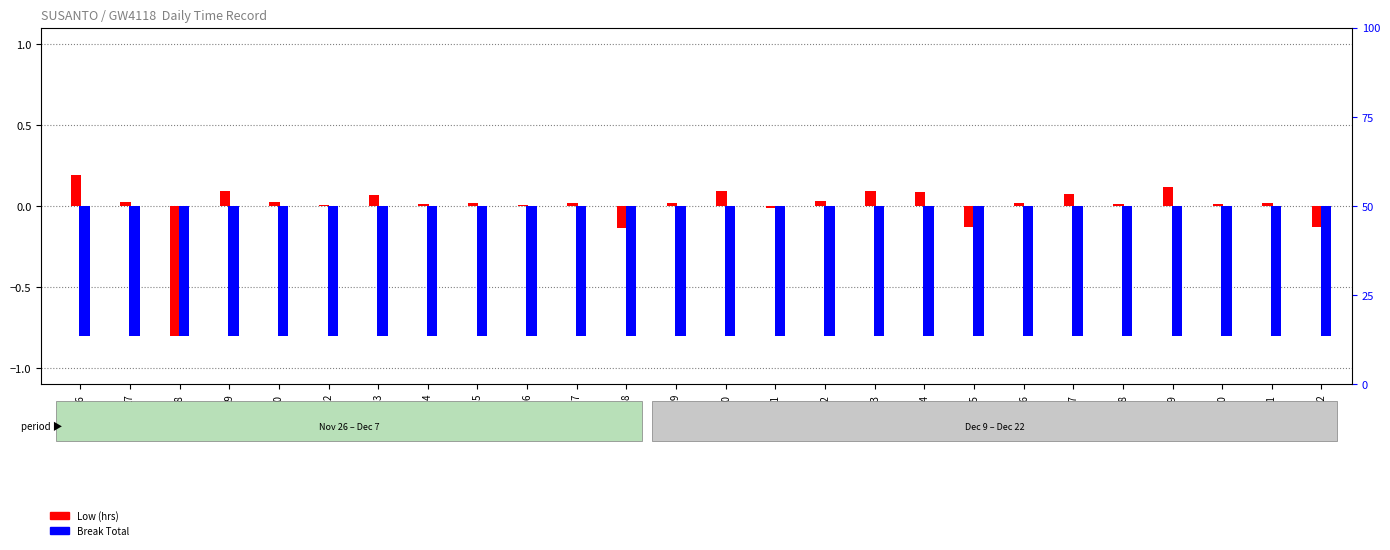

The Low (hrs) series shows -0.0 at 11. True or false?

False